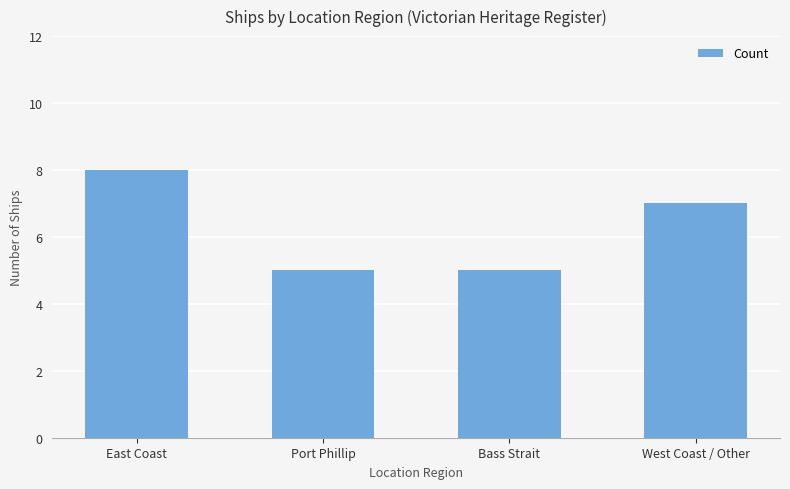

What is the value of the 1st bar from the left?

8